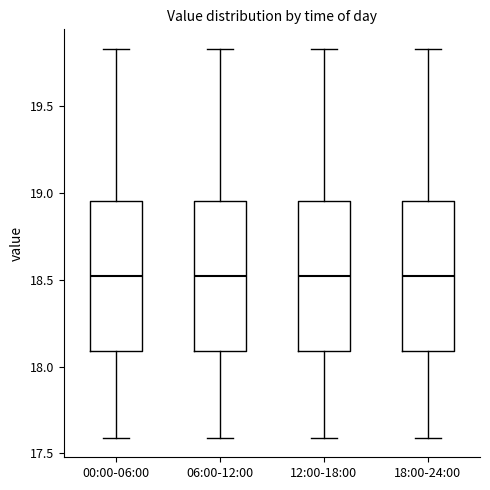

Where does the upper whisker of the box for 00:00-06:00 end on the y-axis? The values are not printed on the chart, so give them approximately, as read against the axis.

19.85